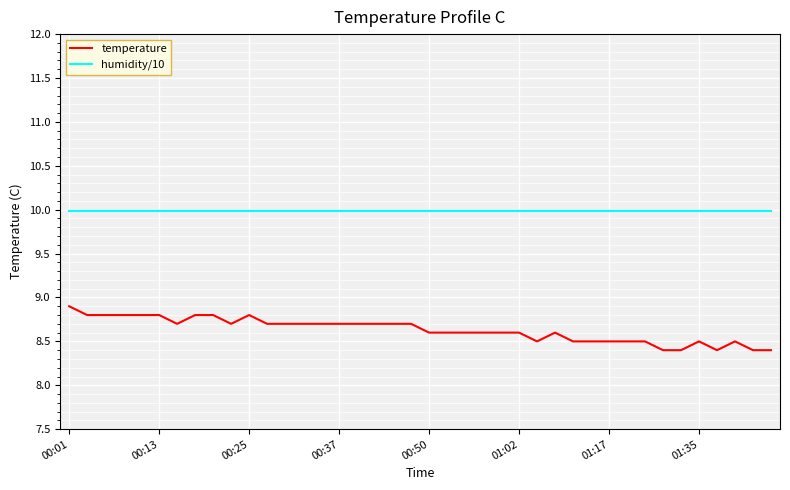

Rank the series by their average value, from lowest to highest.

temperature, humidity/10